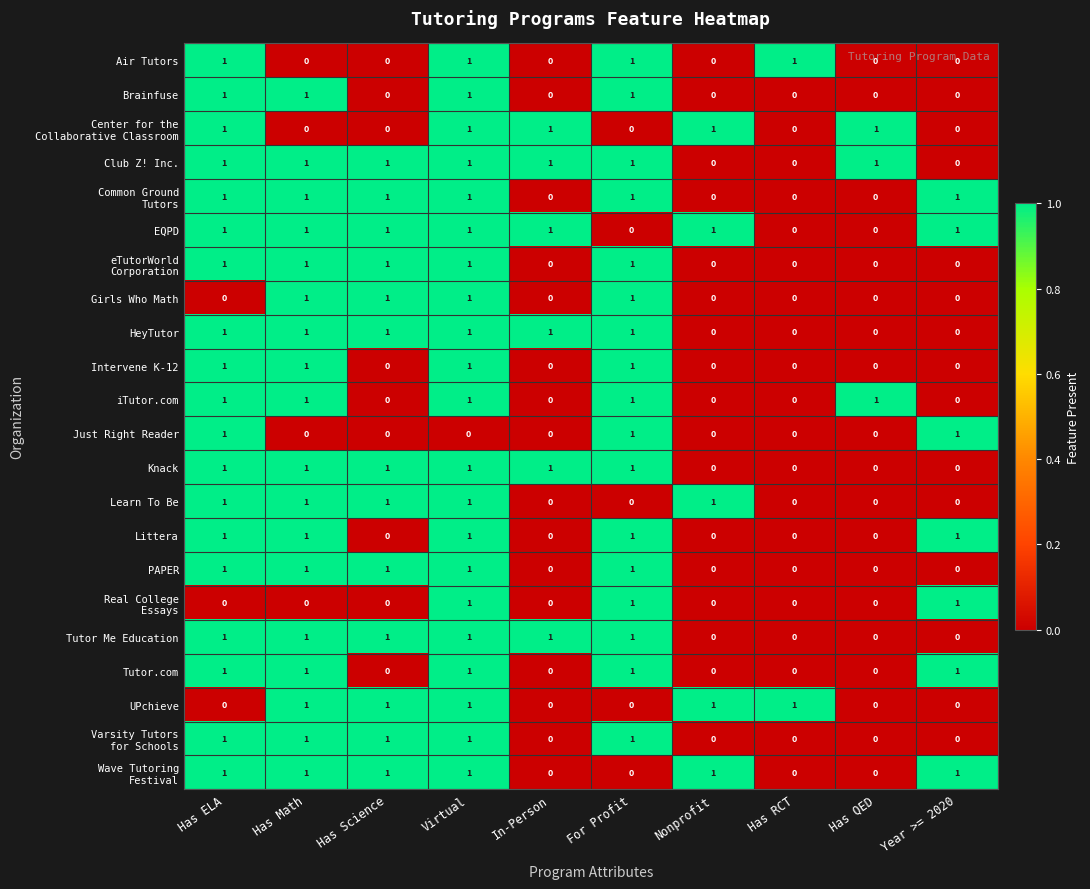

At which category is the sum across all series the highest?

Virtual